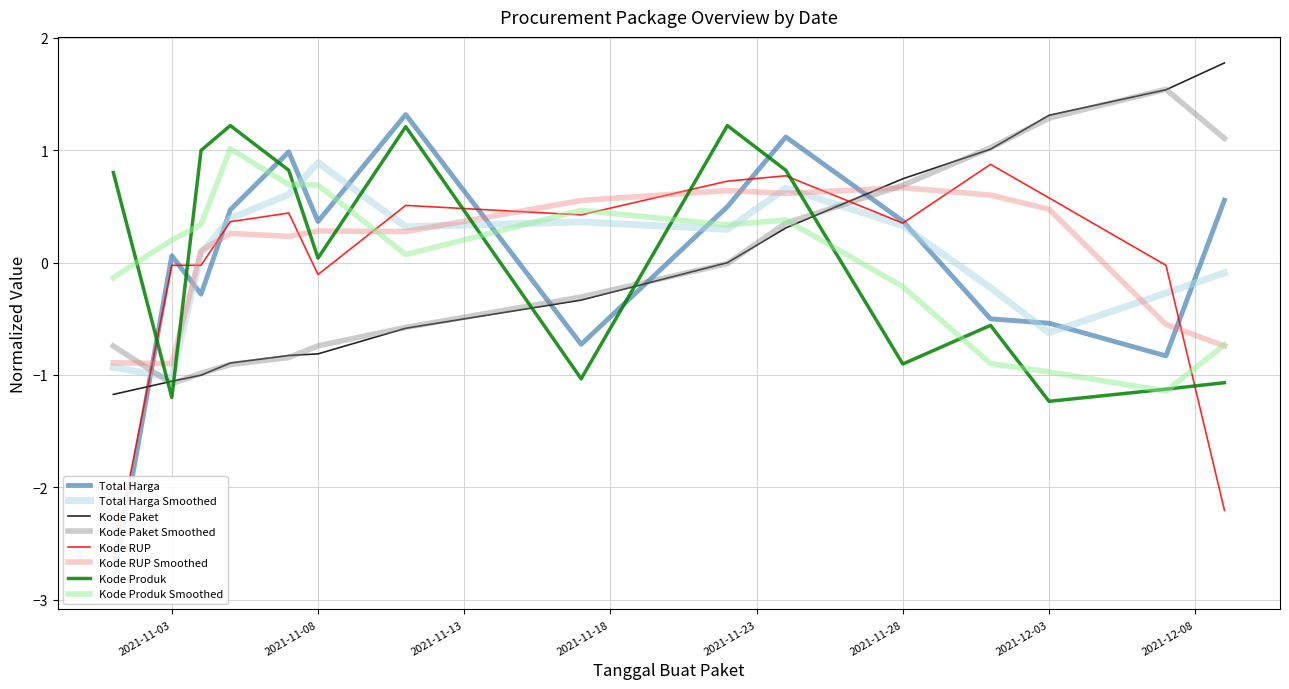

What is the label of the 5th point from the left?

2021-11-07